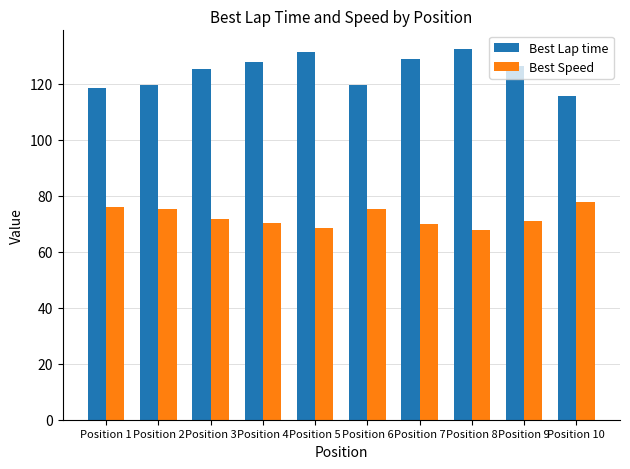

What is the minimum value for Best Speed?

67.9